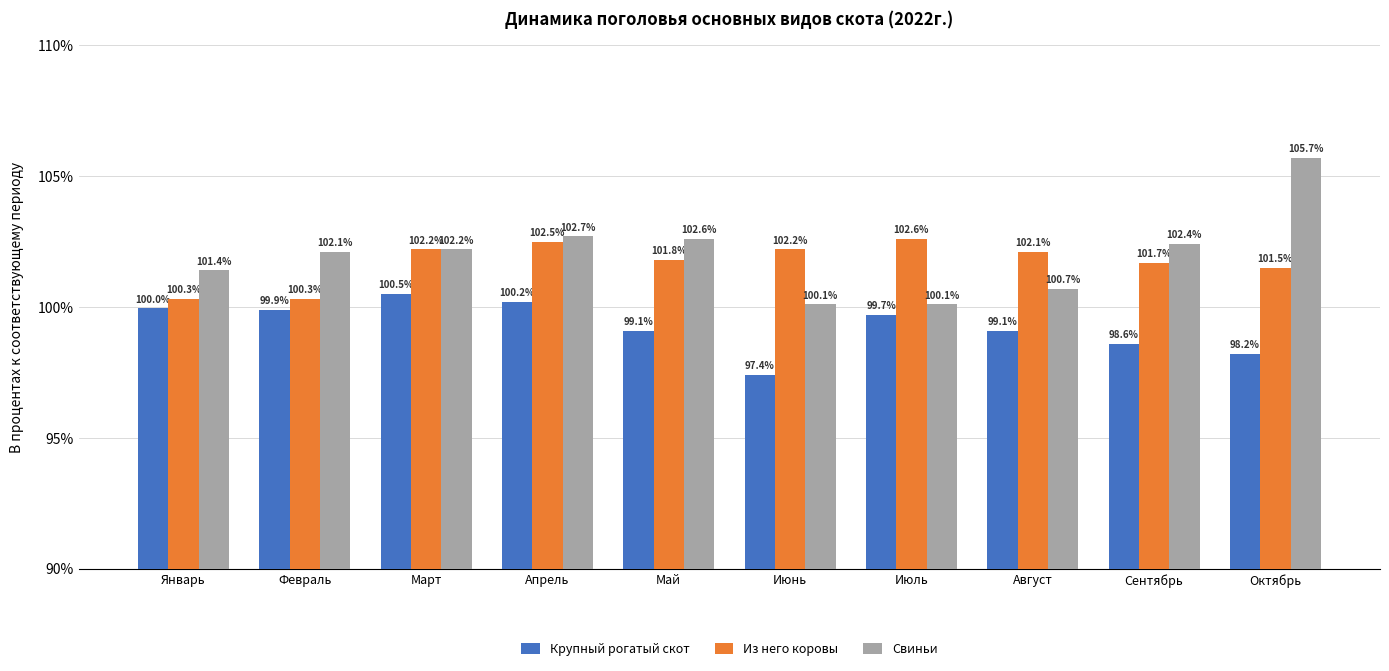

Reading left to right, transcribe all the data shown in this chart.

Крупный рогатый скот: Январь=100.0	Февраль=99.9	Март=100.5	Апрель=100.2	Май=99.1	Июнь=97.4	Июль=99.7	Август=99.1	Сентябрь=98.6	Октябрь=98.2
Из него коровы: Январь=100.3	Февраль=100.3	Март=102.2	Апрель=102.5	Май=101.8	Июнь=102.2	Июль=102.6	Август=102.1	Сентябрь=101.7	Октябрь=101.5
Свиньи: Январь=101.4	Февраль=102.1	Март=102.2	Апрель=102.7	Май=102.6	Июнь=100.1	Июль=100.1	Август=100.7	Сентябрь=102.4	Октябрь=105.7